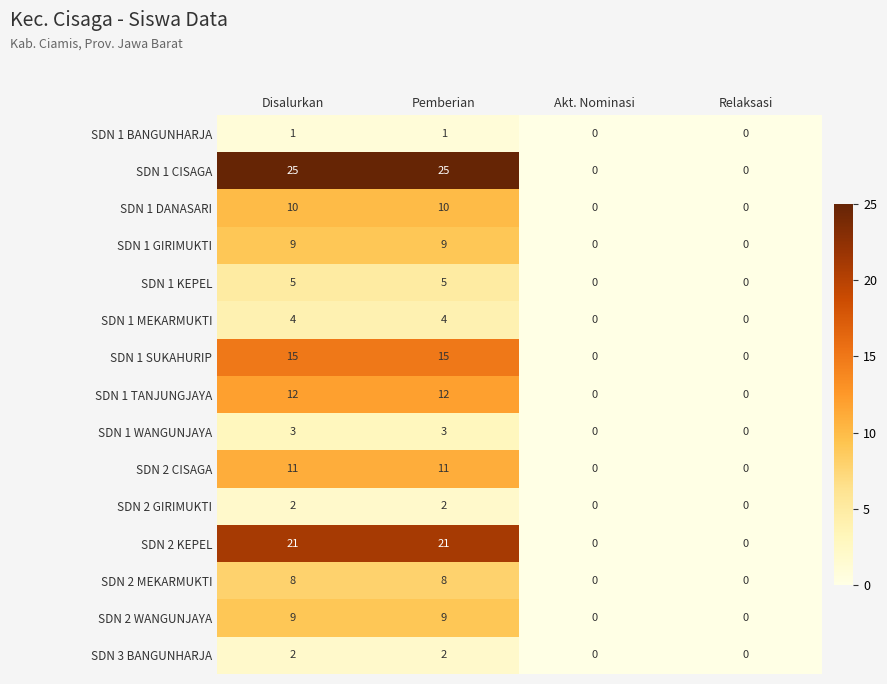

At how many categories does at least one series exceed 1?

2